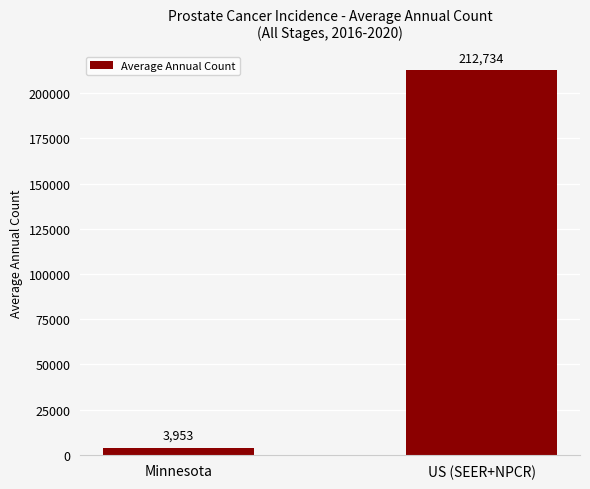

Are the bars grouped side by side (vs. stacked)?

No